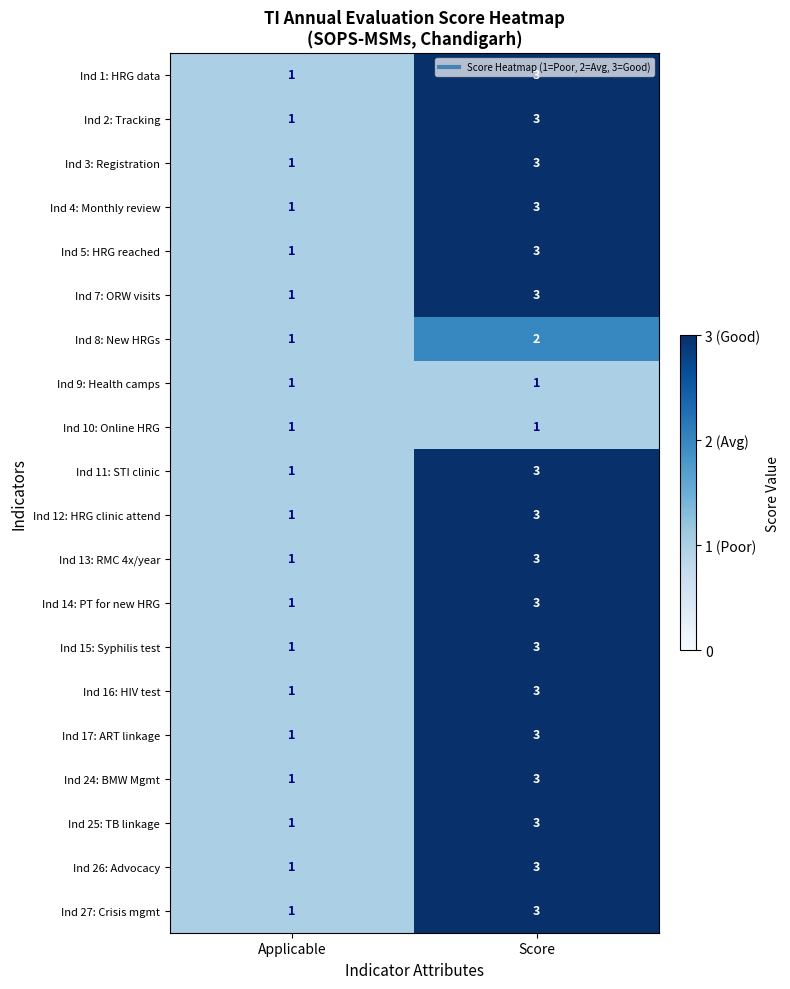

What is the highest value of the Ind 25: TB linkage series?

3